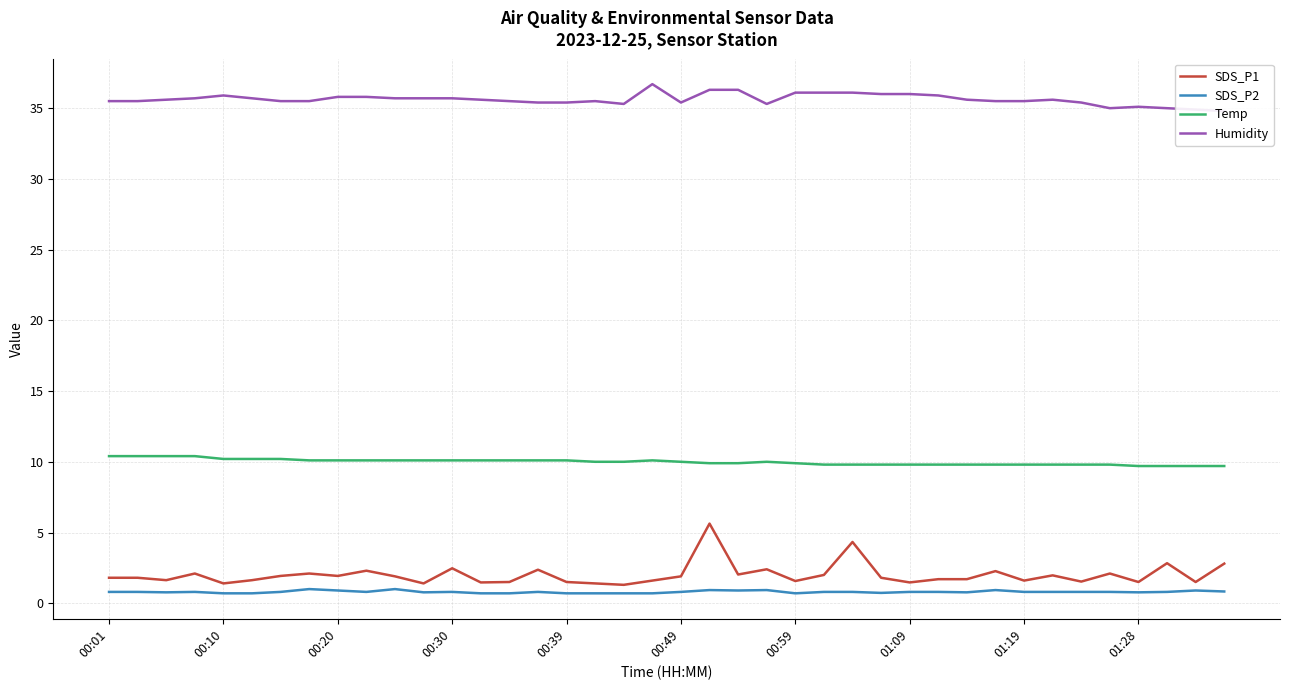

What is the total value across all series at 26?

51.0